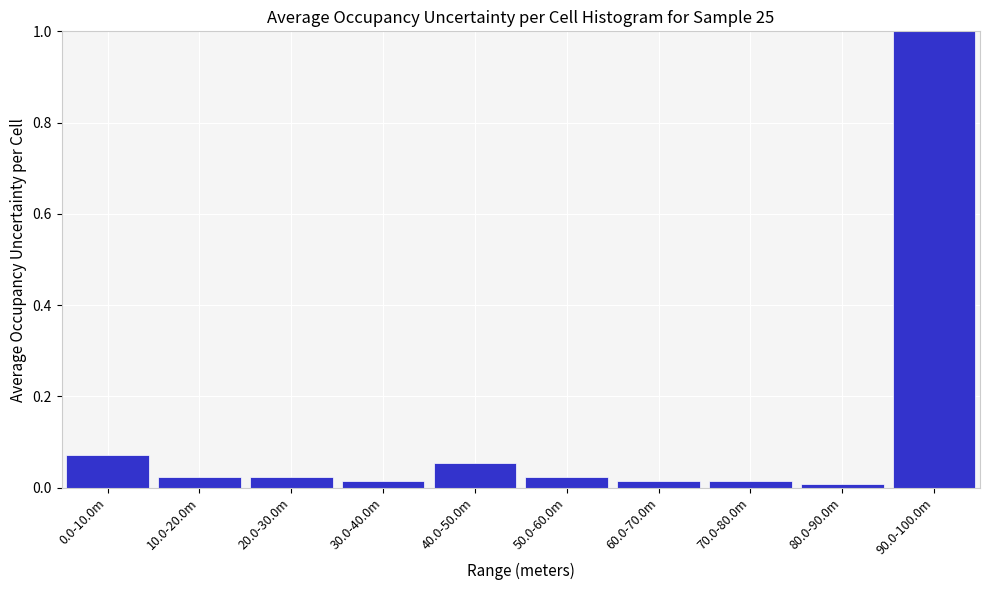

What is the difference between the maximum and minimum values?

1.0